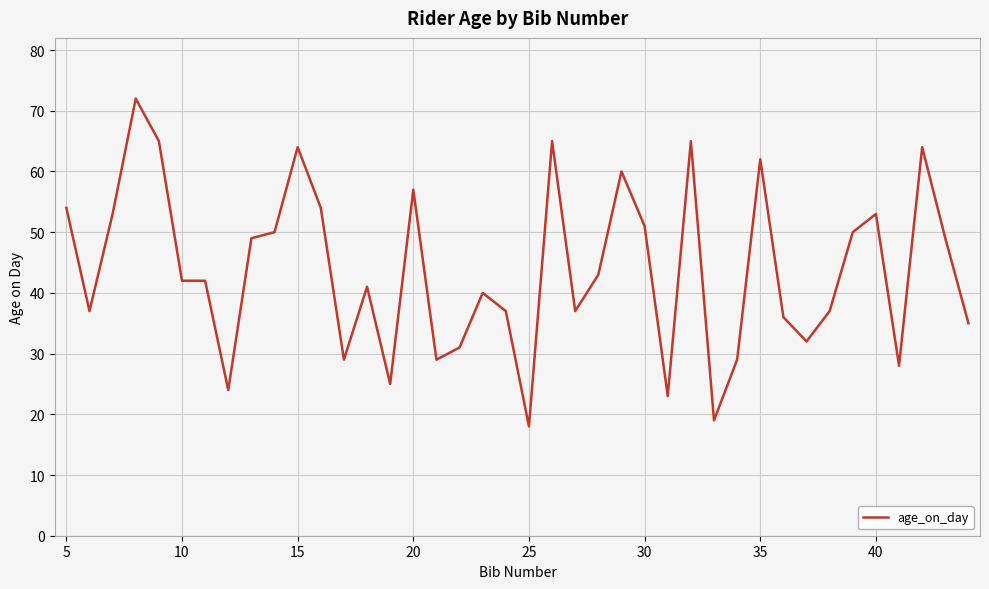

What is the minimum value shown in the chart?

18